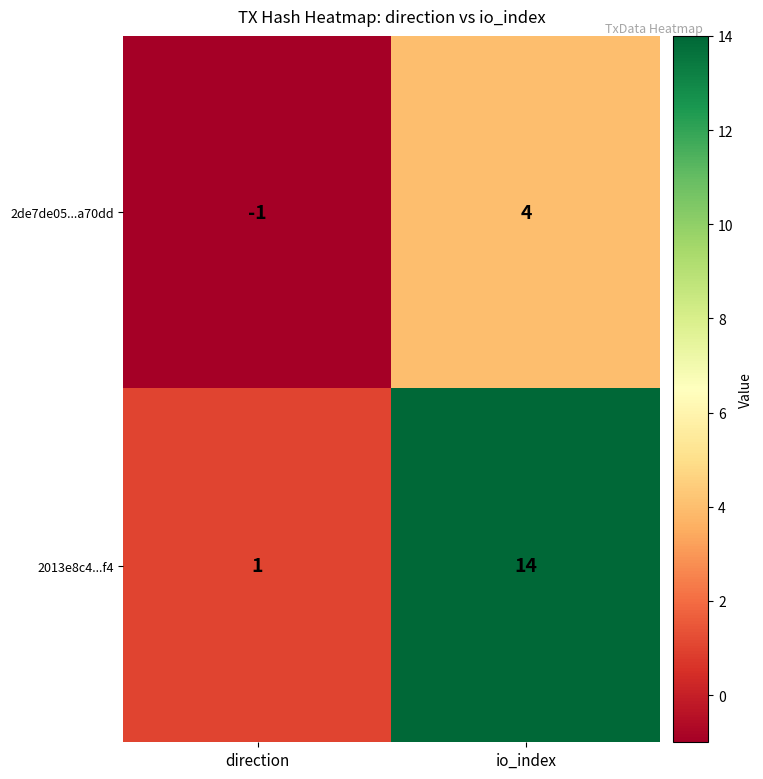

At which category is the sum across all series the highest?

io_index